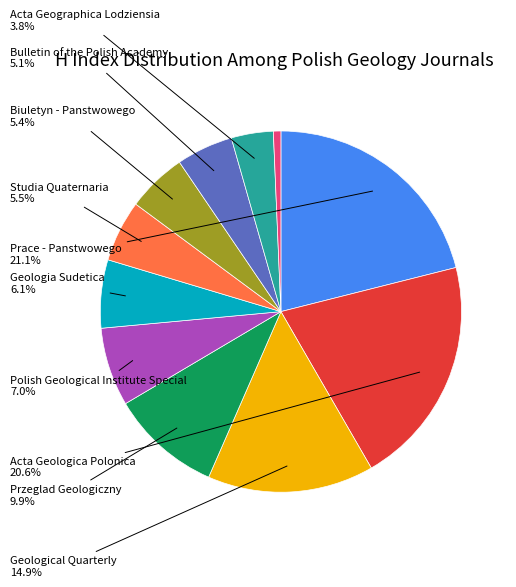

How many segments does this pie chart have?

11